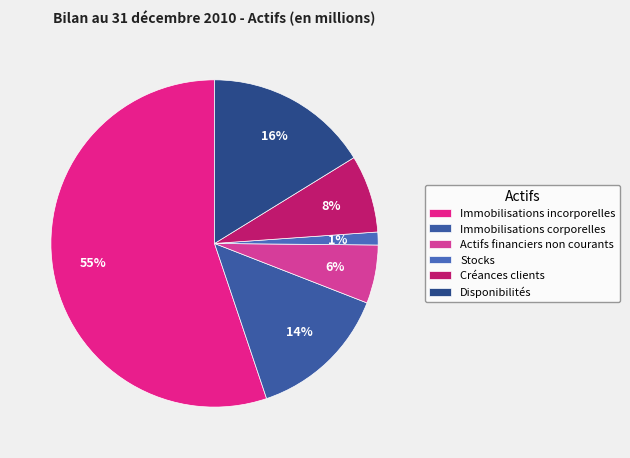

Count the number of slices in the pie.

6